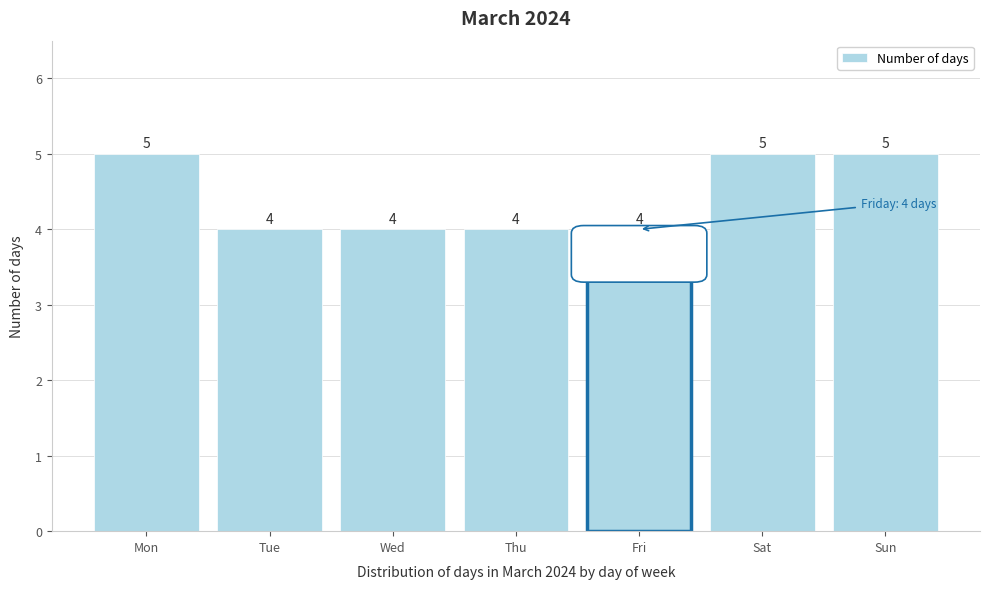

Reading left to right, extract all data points from this chart.

Mon=5	Tue=4	Wed=4	Thu=4	Fri=4	Sat=5	Sun=5